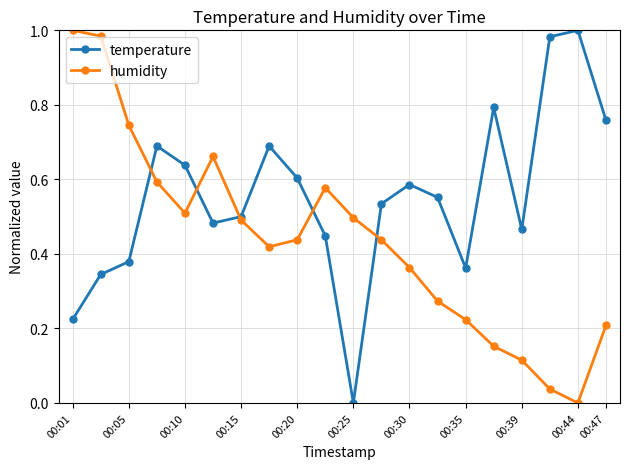

List the series in order of their overall mean, highest first.

temperature, humidity